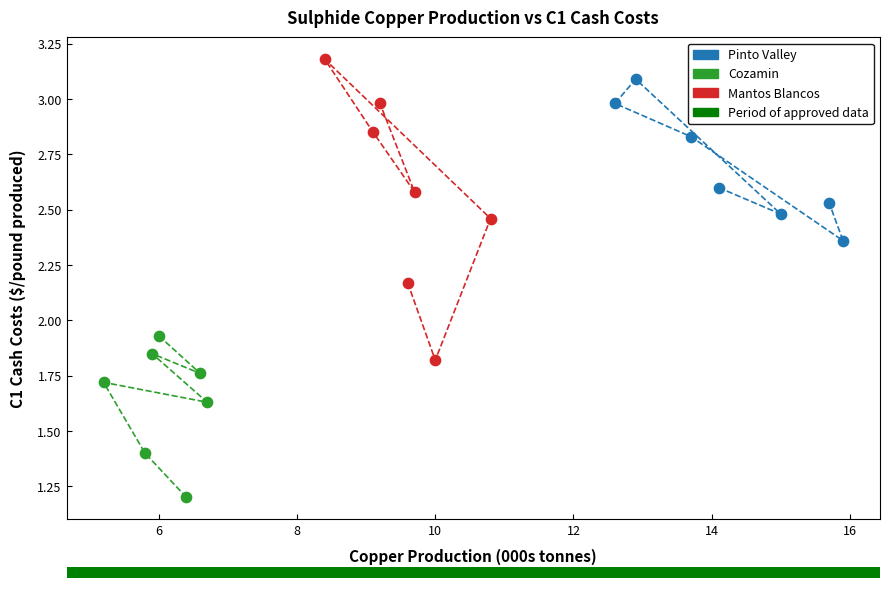

Which series reaches the maximum Y coordinate?

Mantos Blancos